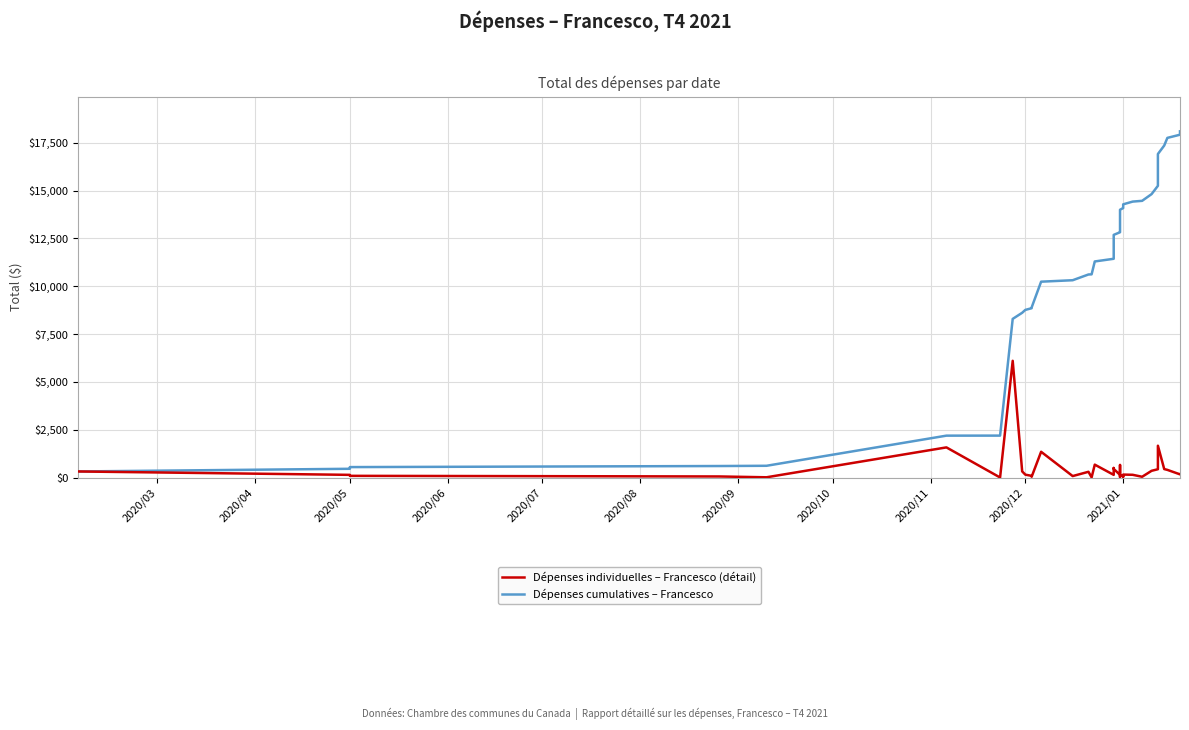

Is it true that Dépenses individuelles – Francesco (détail) equals 234.4 at 21?

False